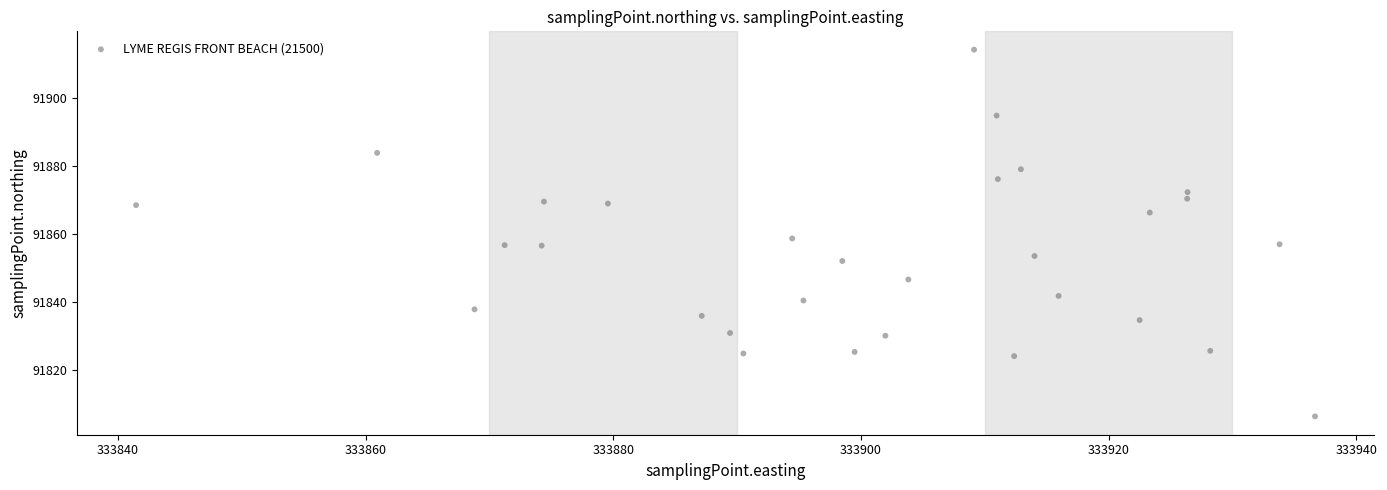

What Y value in the scatter plot is closest to 91860?

91858.7